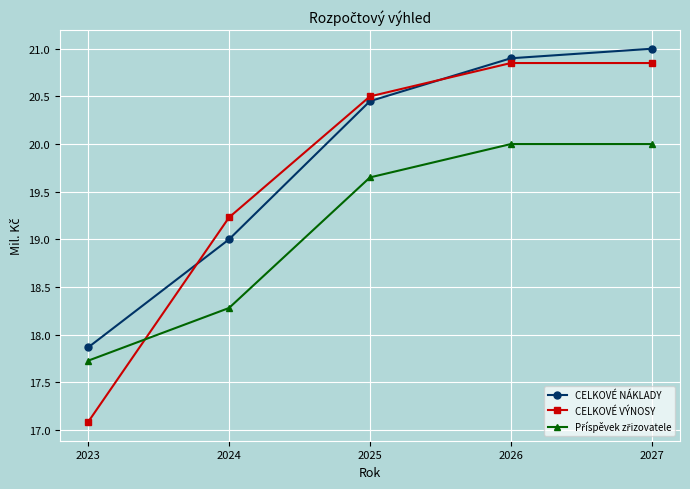

What is the total value across all series at 2024?

56.5